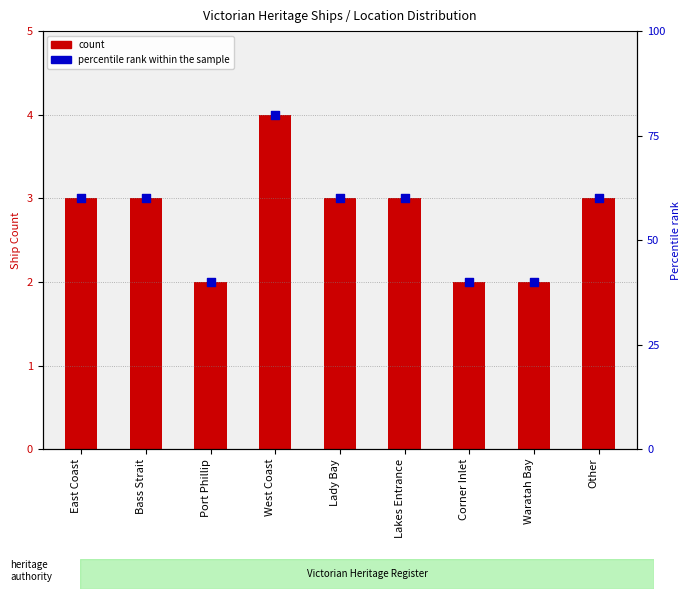

Which series contains the lowest Y value?

count